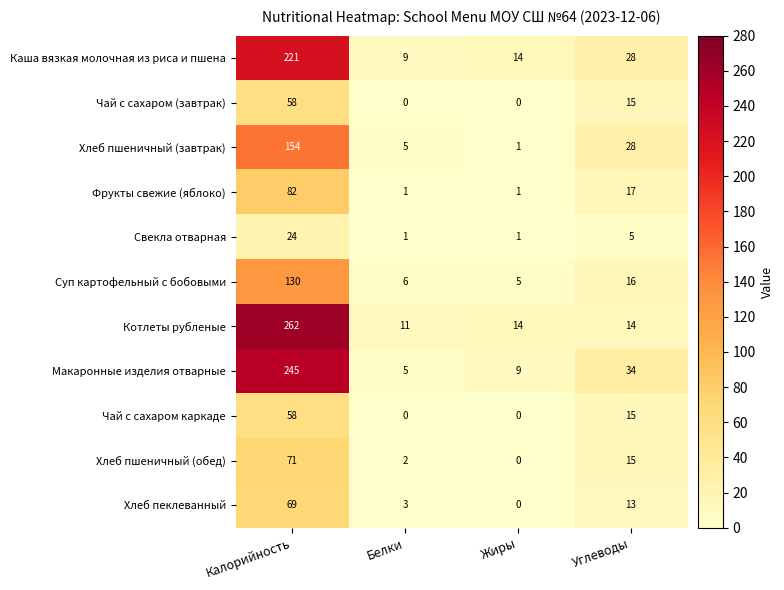

Between Белки and Жиры, which series saw the biggest shift?

Каша вязкая молочная из риса и пшена